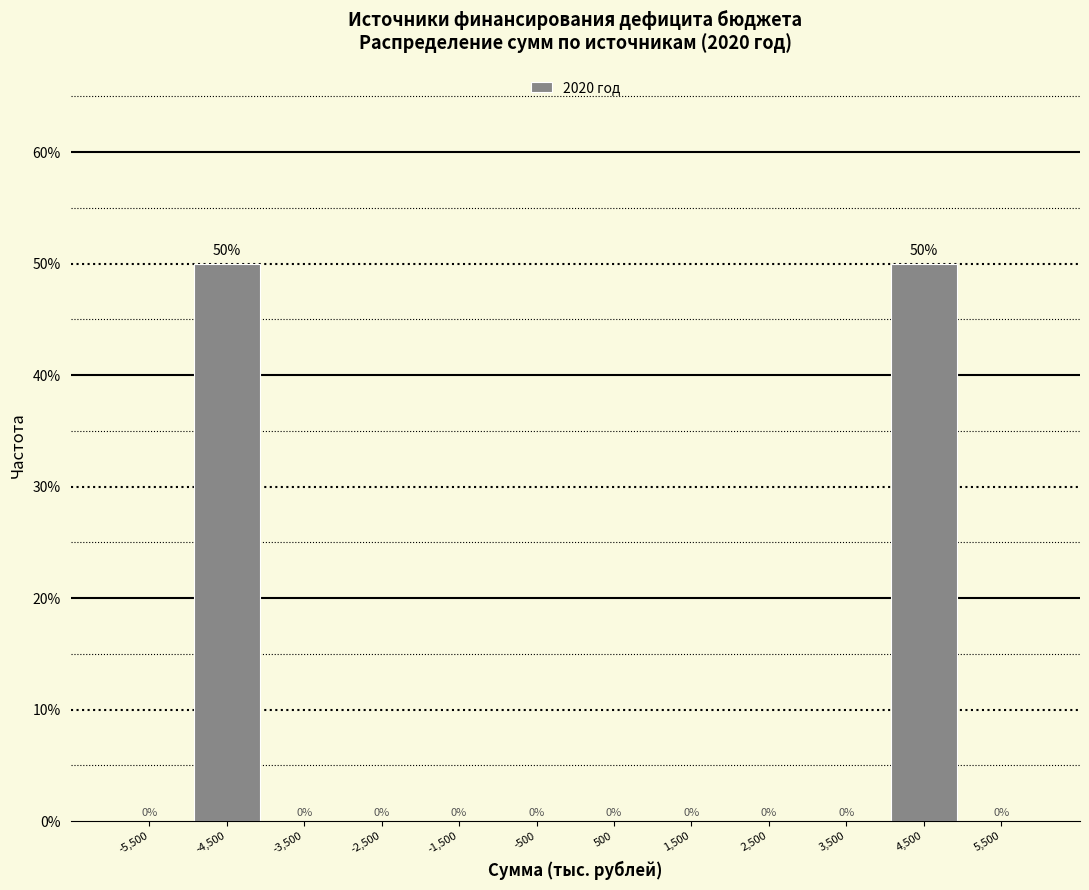

Reading left to right, transcribe this chart: for each bar, give the range it covers on the x-axis and its height.

-6000 to -5000: 0
-5000 to -4000: 50
-4000 to -3000: 0
-3000 to -2000: 0
-2000 to -1000: 0
-1000 to 0: 0
0 to 1000: 0
1000 to 2000: 0
2000 to 3000: 0
3000 to 4000: 0
4000 to 5000: 50
5000 to 6000: 0